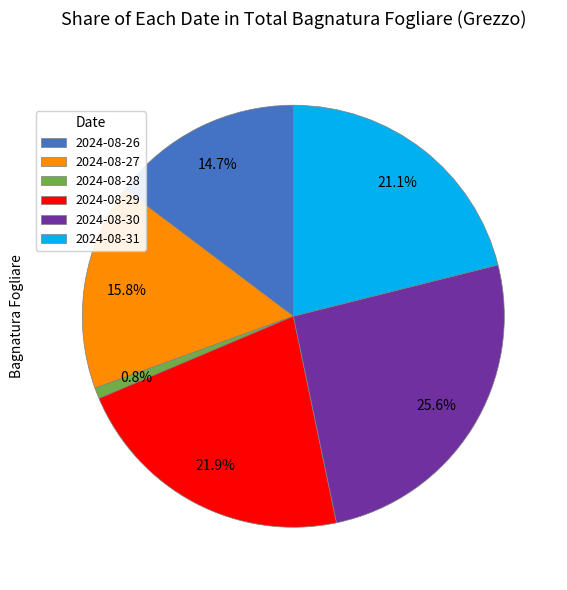

Is there any slice that represents more than half of the pie?

No